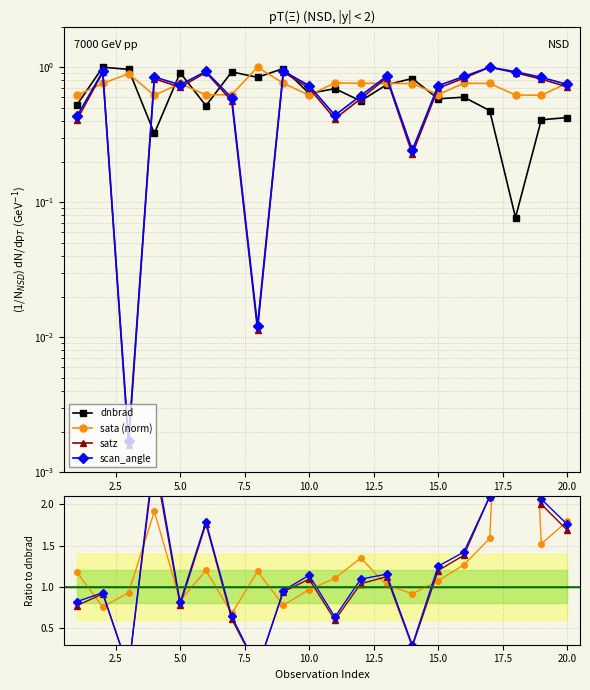

How many values in the satz series exceed 1?

11